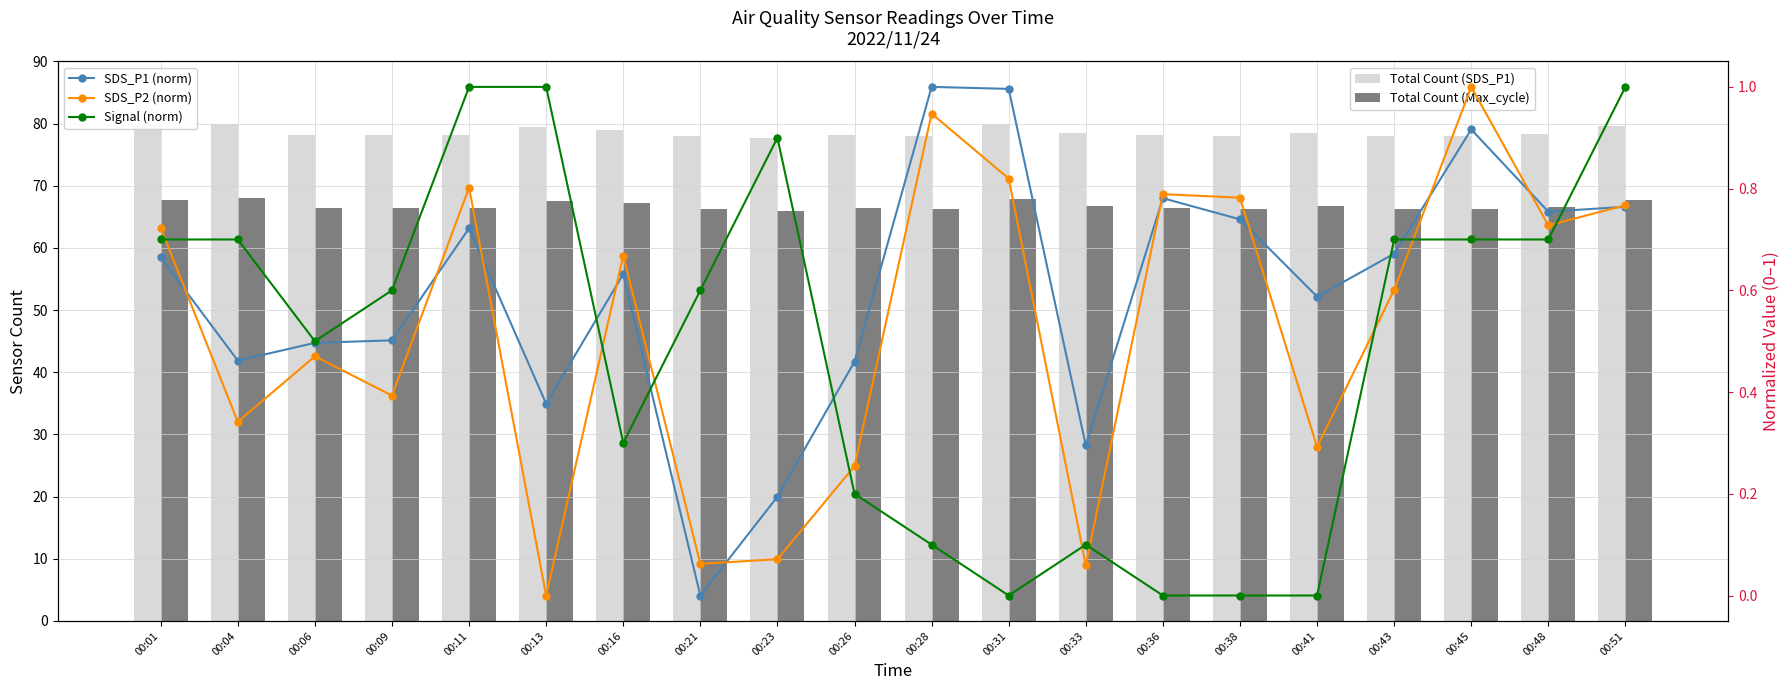

Which has a higher value, 00:11 or 00:28?

00:11